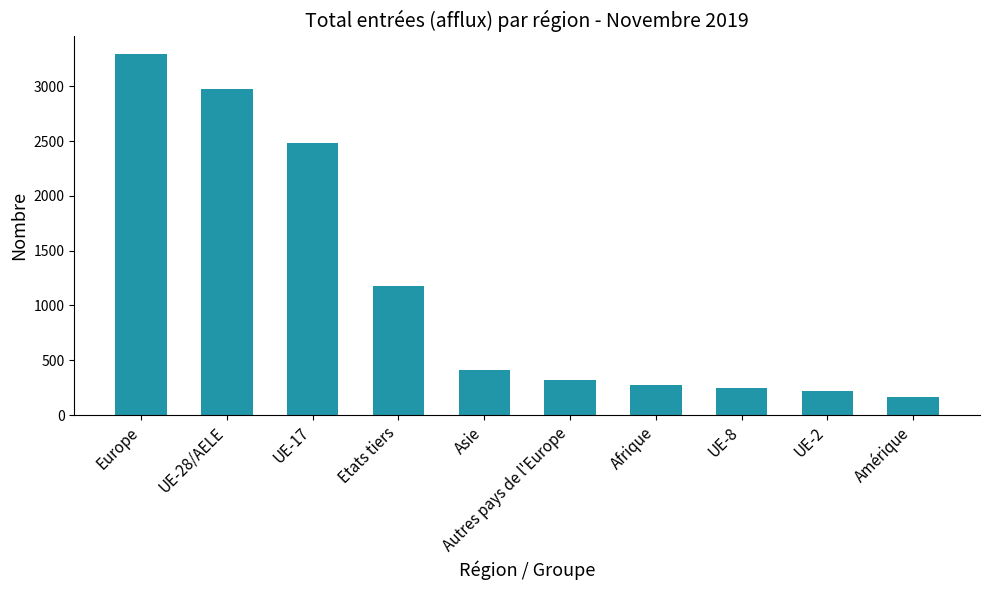

What is the difference between the values at Afrique and UE-8?

21